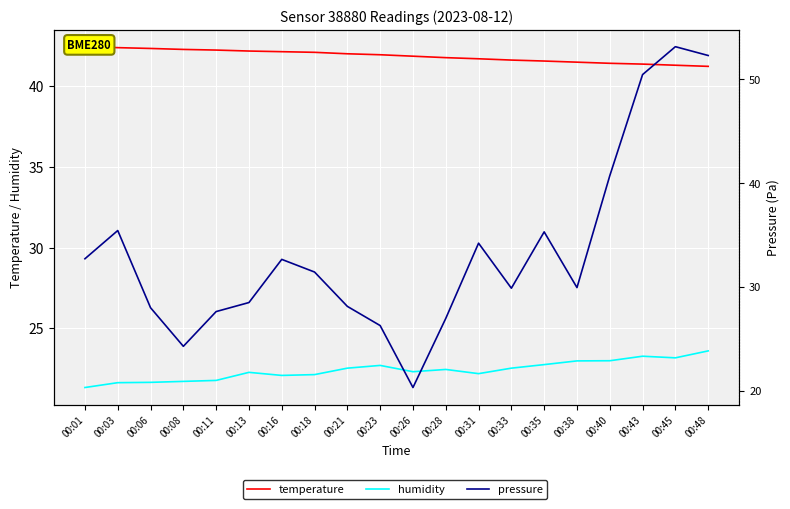

Count the number of data series in this chart.

3